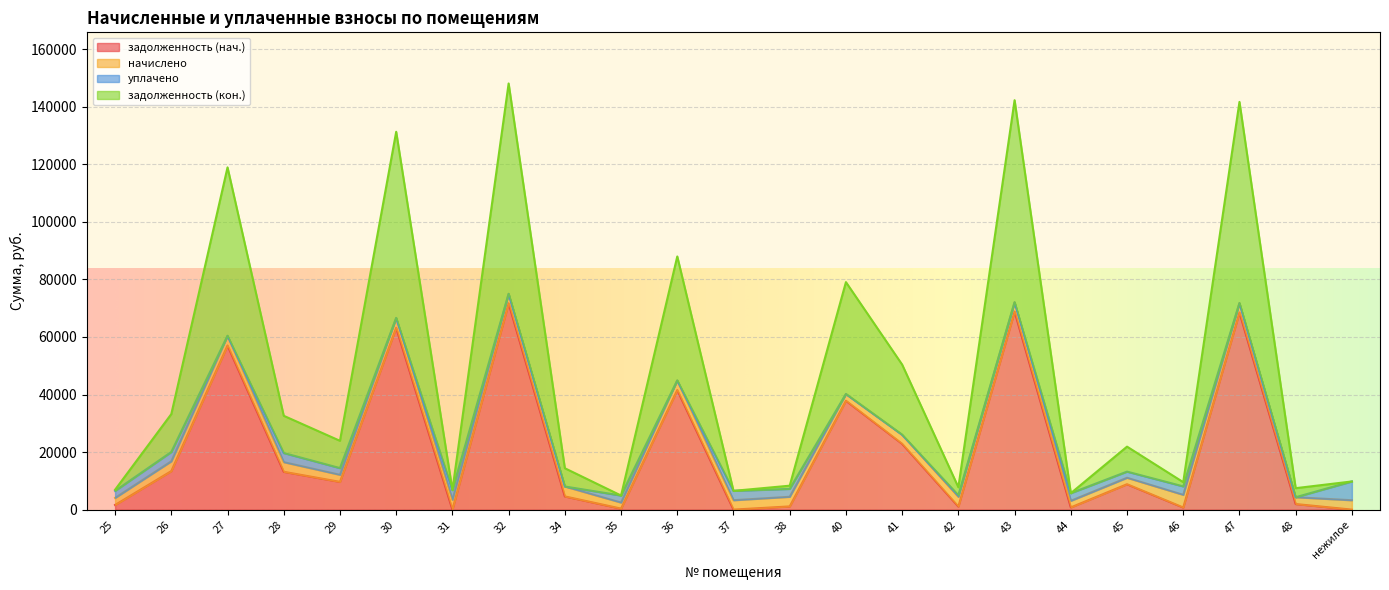

True or false: задолженность (кон.) and задолженность (нач.) cross at least once.

False